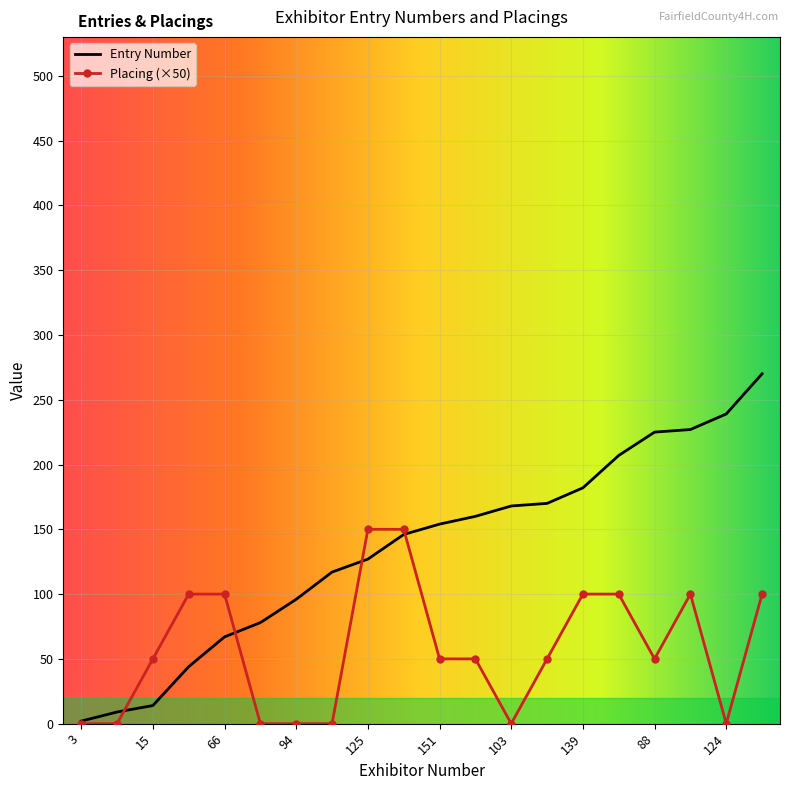

Which series has the widest spread of values?

Entry Number